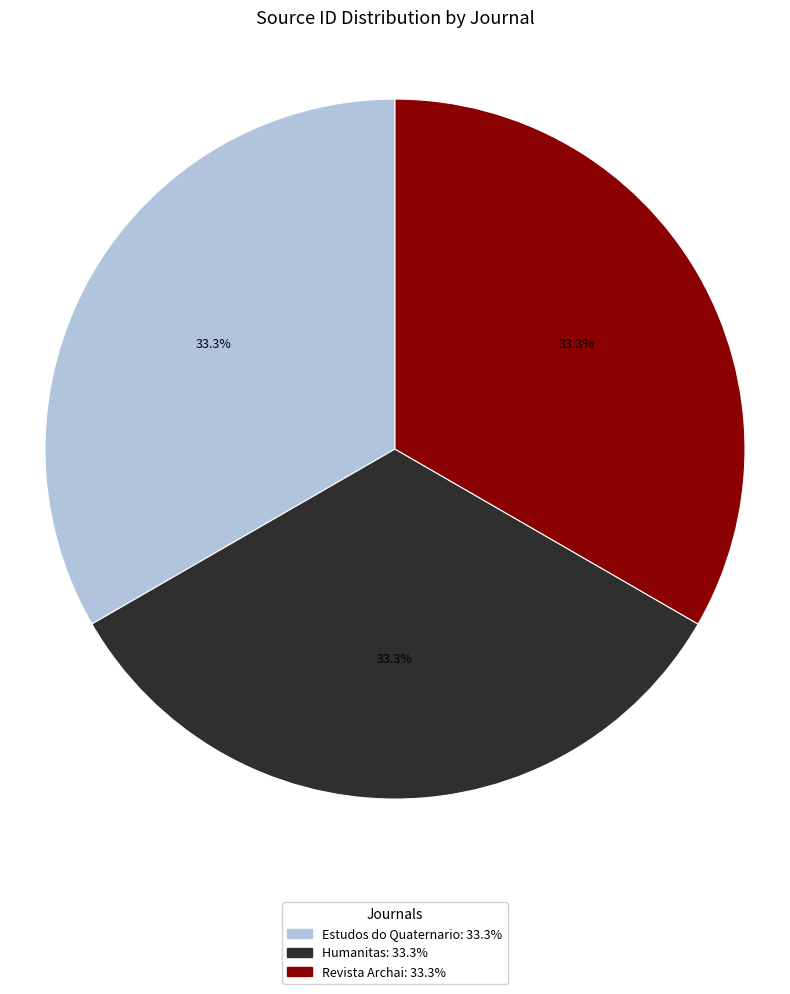

Does any single category account for the majority?

No